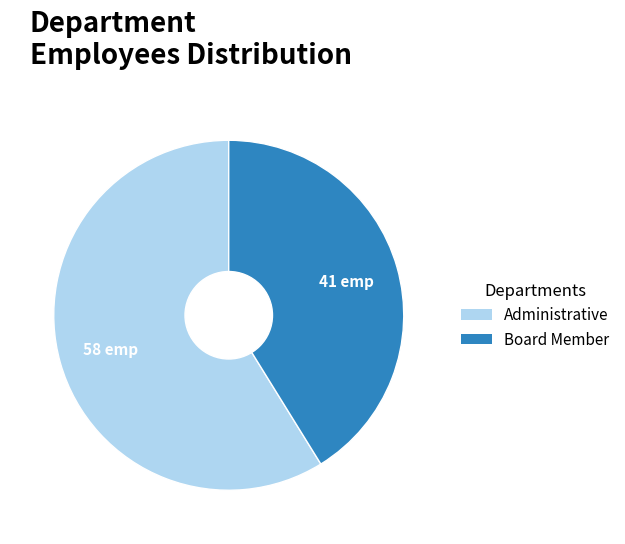

Which slice represents more than half of the pie?

Administrative